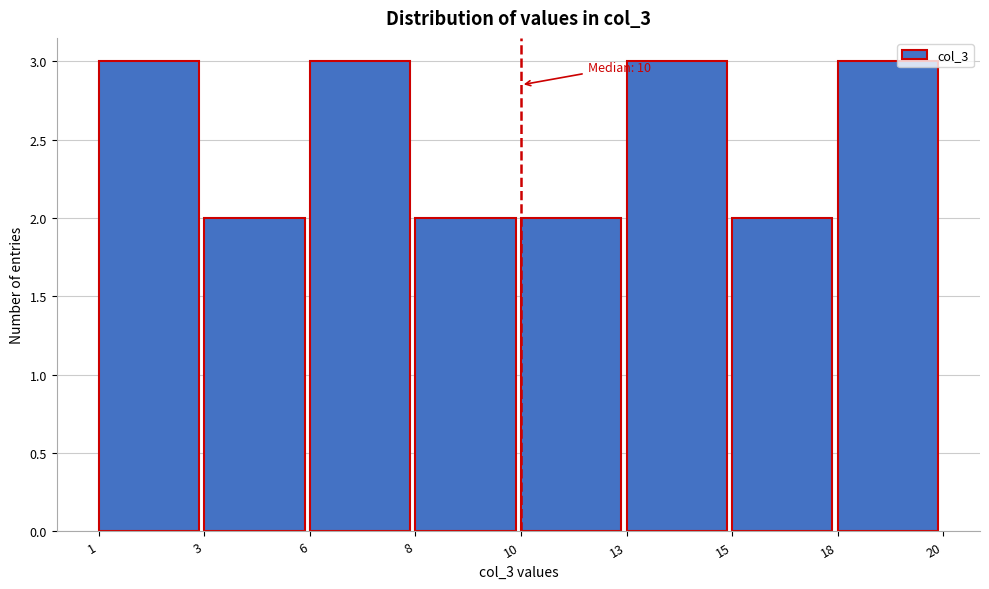

Reading right to left, extract all data points from this chart.

3	2	3	2	2	3	2	3